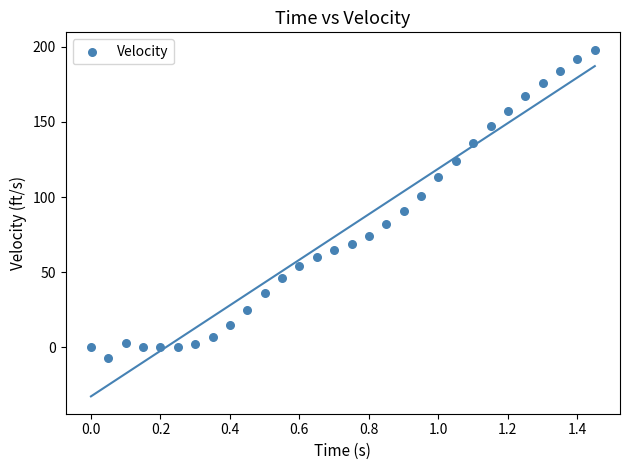

What is the range of Y values (max minus min)?

205